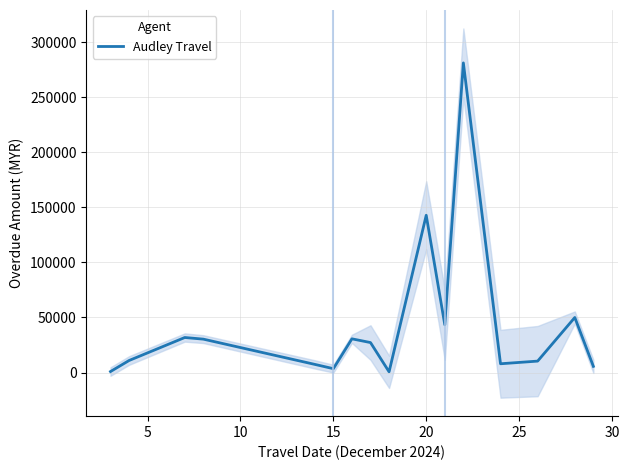

The value of Audley Travel at 20 is 142826.0. True or false?

True